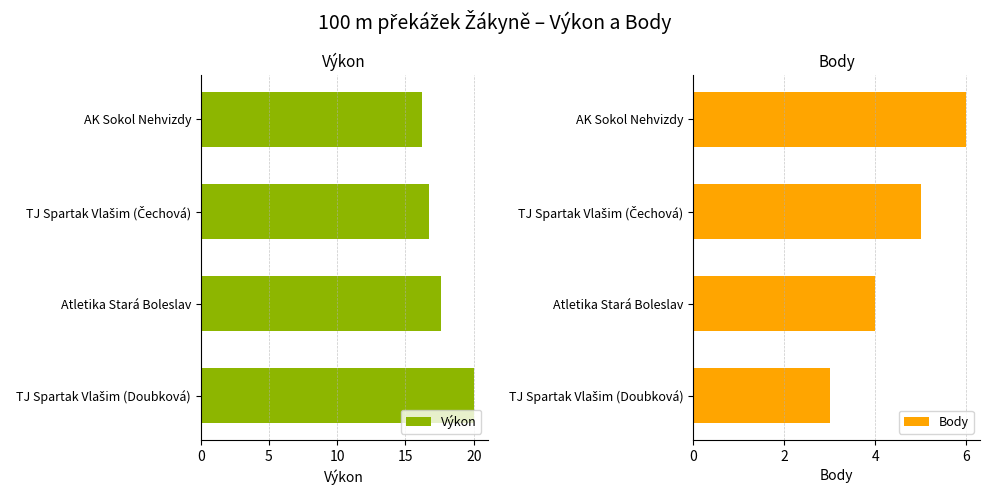

How many data points in Výkon are above 17?

2